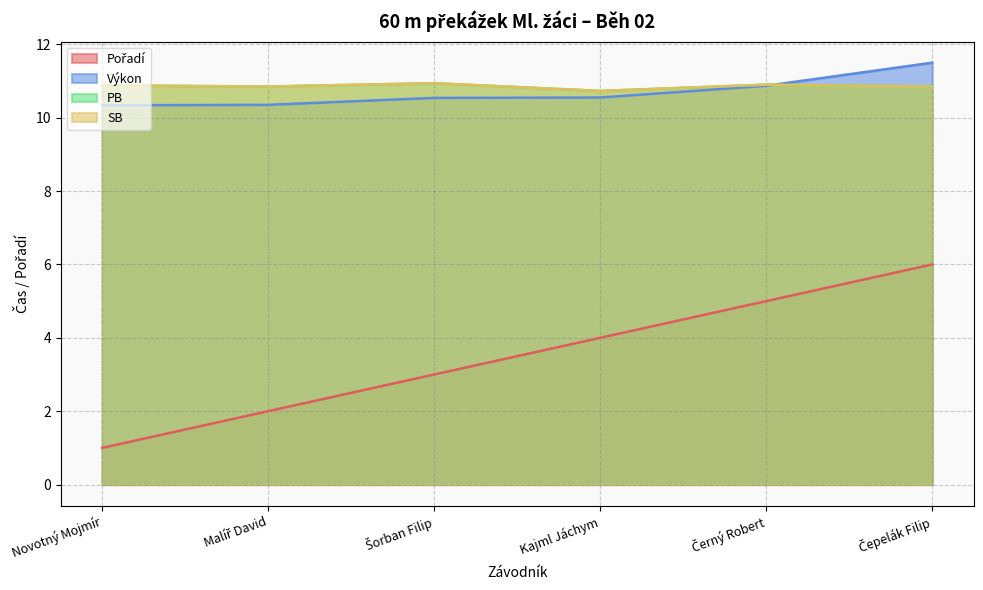

At Černý Robert, list the series in order from largest to smallest.

PB, SB, Výkon, Pořadí